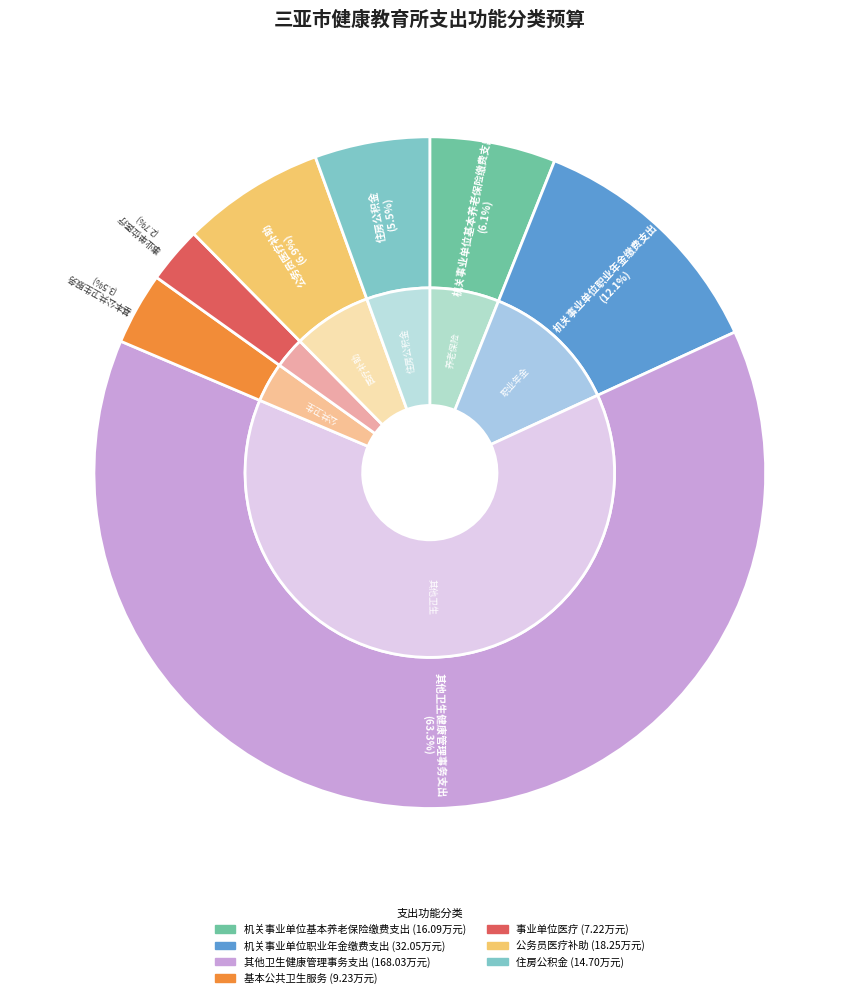

What is the smallest slice in the pie chart?

事业单位医疗